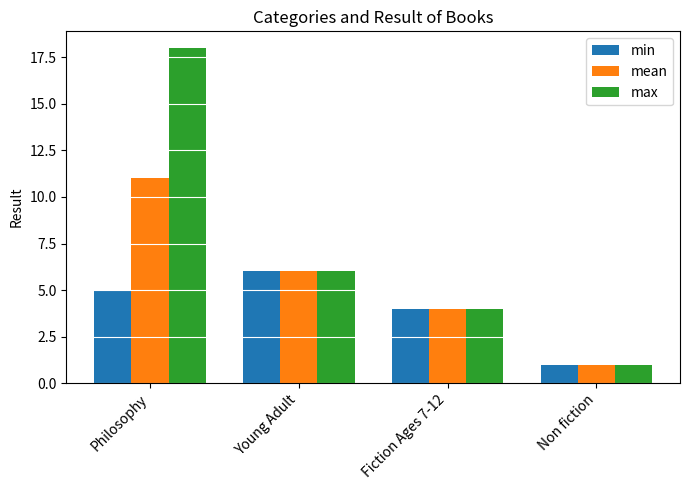

Where does the mean series first go above 6?

Philosophy